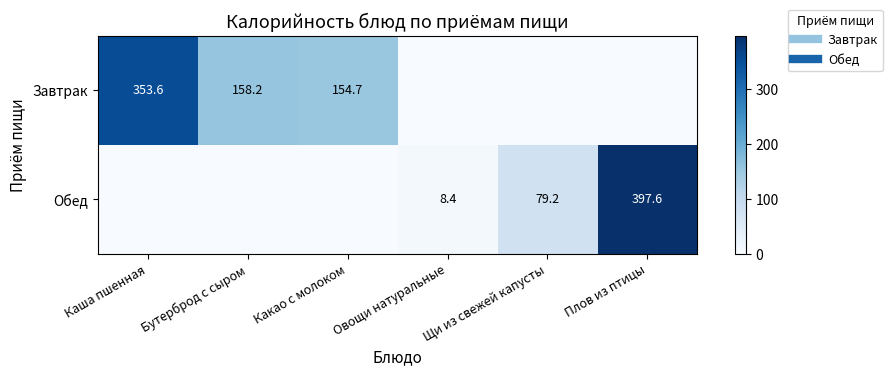

Rank the series at Плов из птицы from lowest to highest value.

Завтрак, Обед